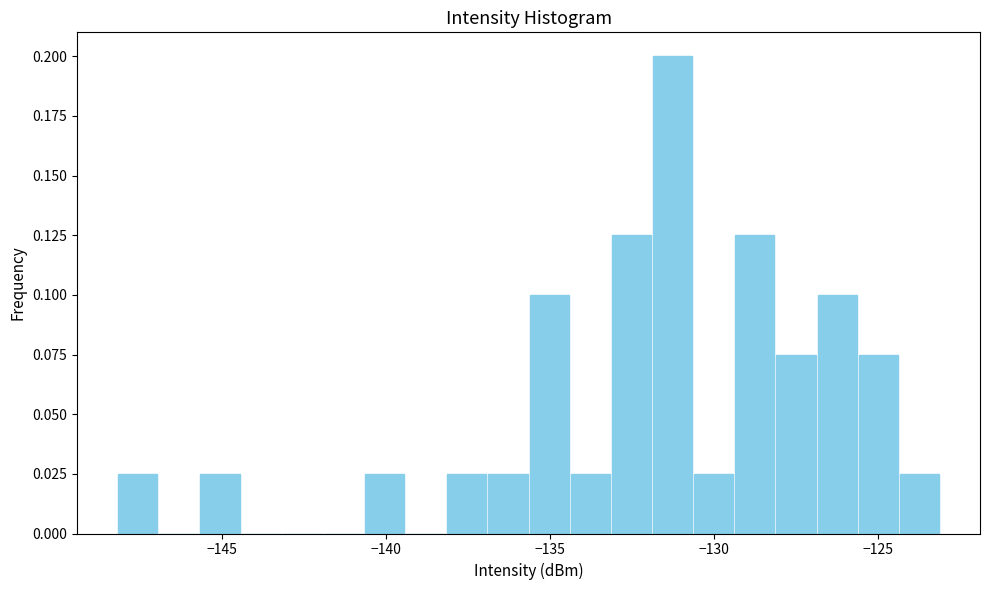

Around what value on the x-axis is the tallest bar? Give the approximate position of its centre, as read against the axis.

-131.5